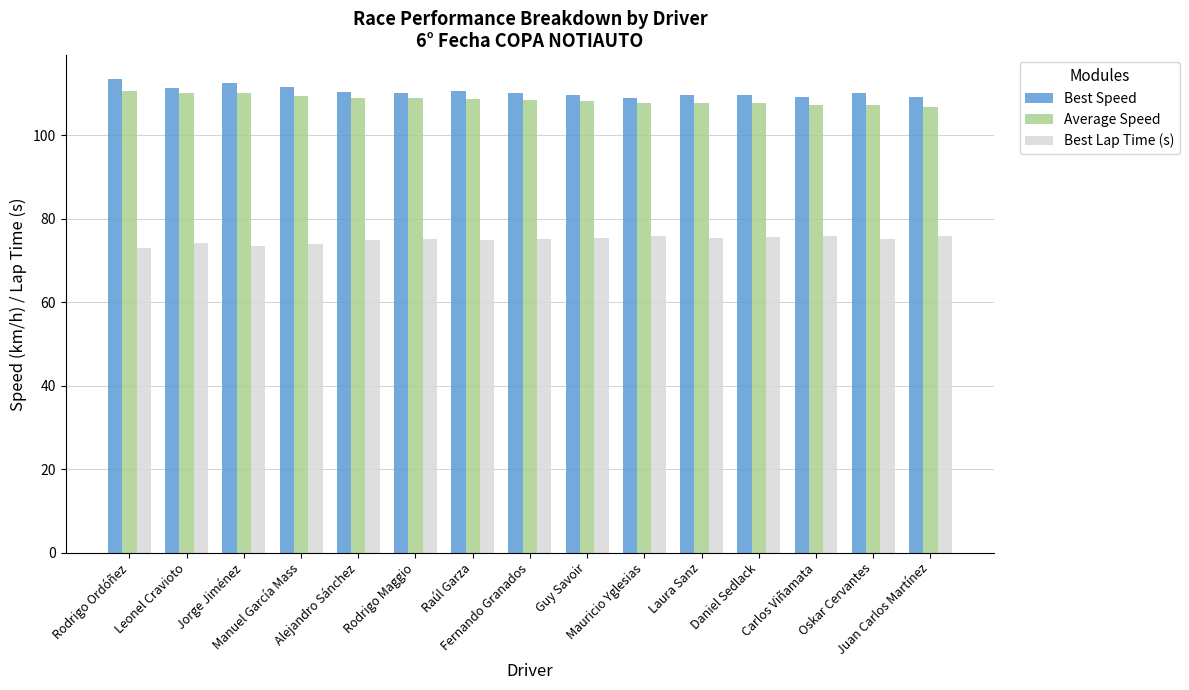

What is the label of the 8th bar from the left?

Fernando Granados